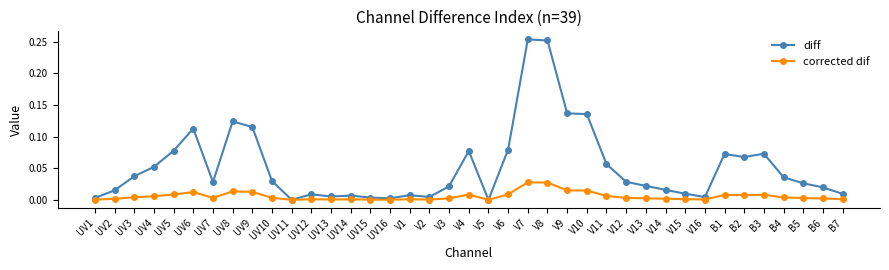

Which series changed the most between UV4 and B7?

diff